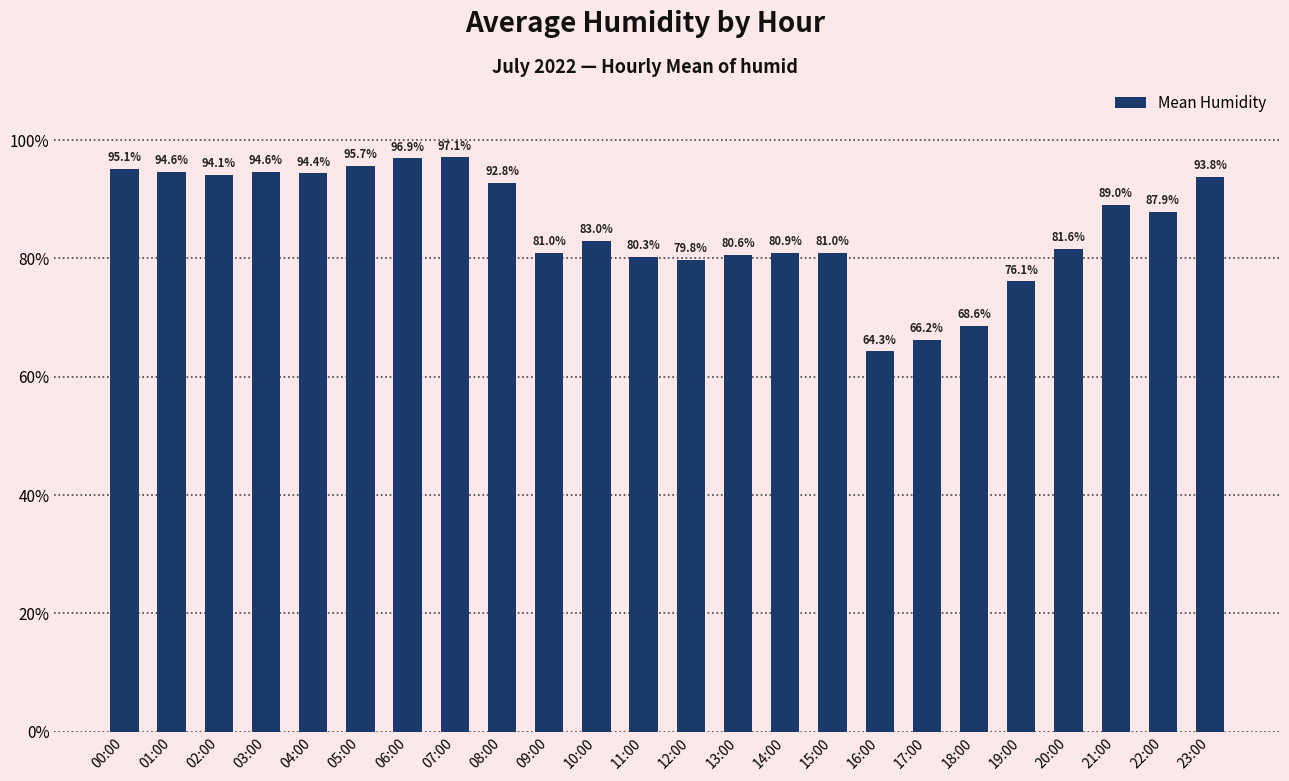

The value at 21:00 is 134.8. True or false?

False